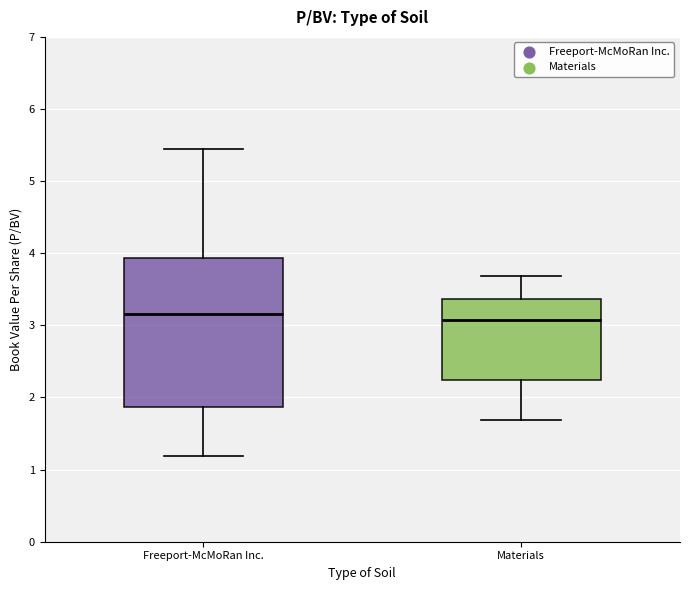

Reading left to right, transcribe this box plot: for each box, give where its median line is, the range the box spans, and where its two whiskers end, as read against the y-axis. The values are not printed on the chart, so give them approximately, as read against the axis.

Freeport-McMoRan Inc.: median 3.2, box 1.9 to 3.9, whiskers 1.2 to 5.5
Materials: median 3.1, box 2.2 to 3.4, whiskers 1.7 to 3.7